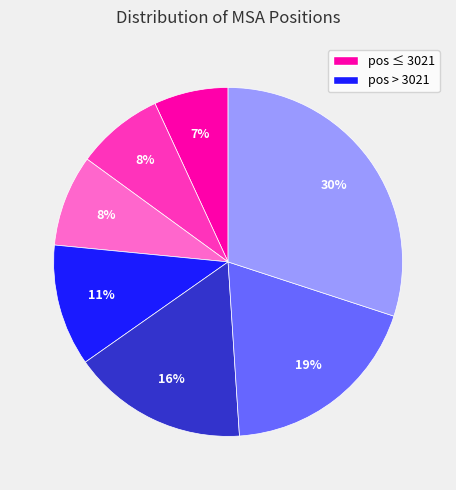

To the nearest percent, what is the difference between the largest and smallest slice percentages?

23%